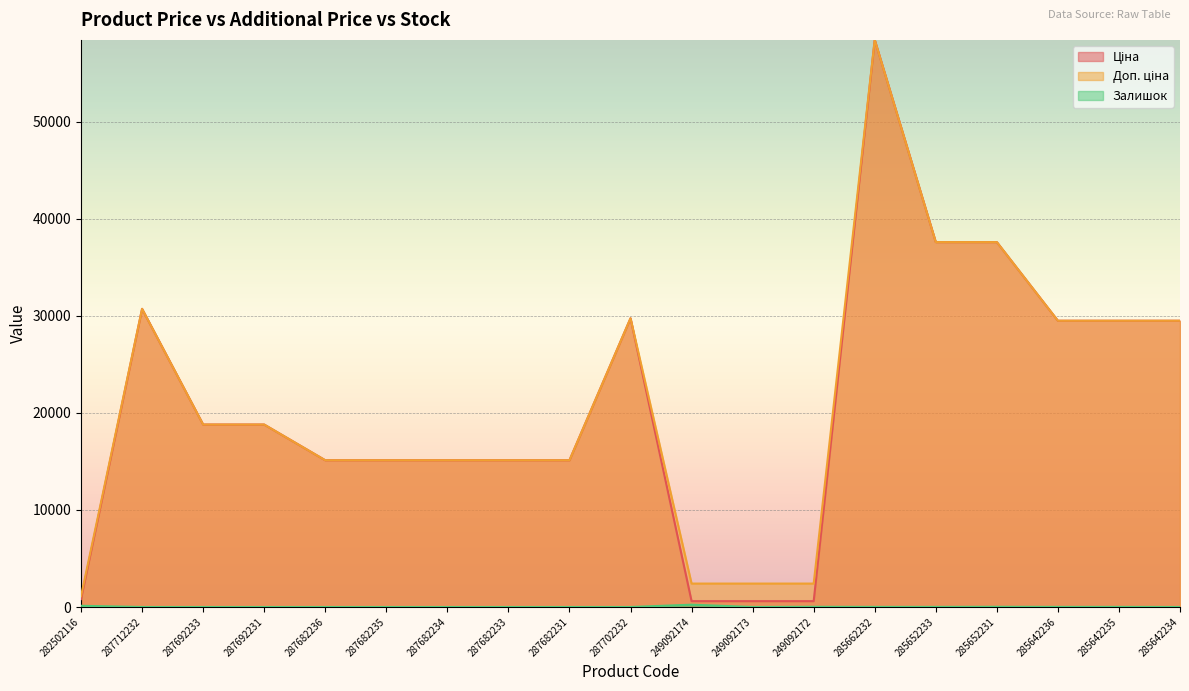

How many interior local peaks does the Залишок series have?

3